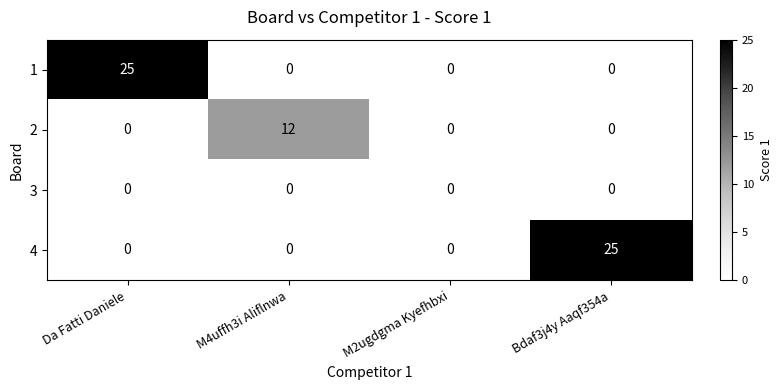

What is the approximate value of 4 at Bdaf3j4y Aaqf354a?

25